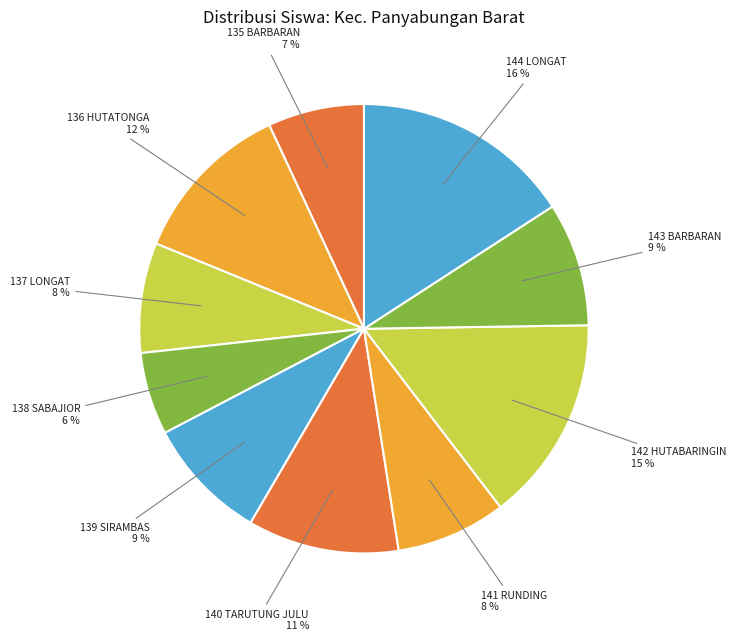

How many slices are in this pie chart?

10